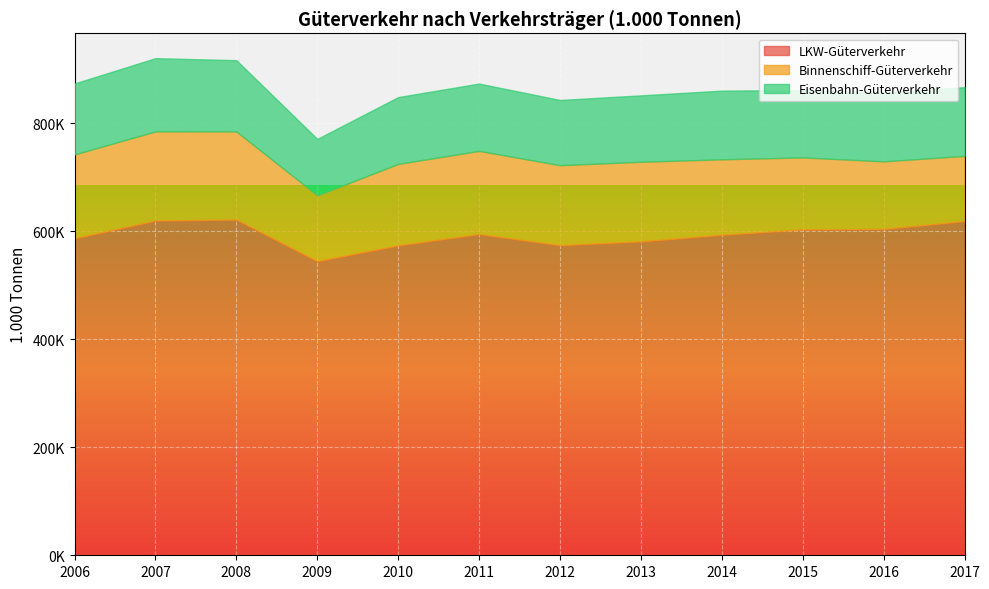

What is the value of the Eisenbahn-Güterverkehr point at the 10th from the left?

124929.0